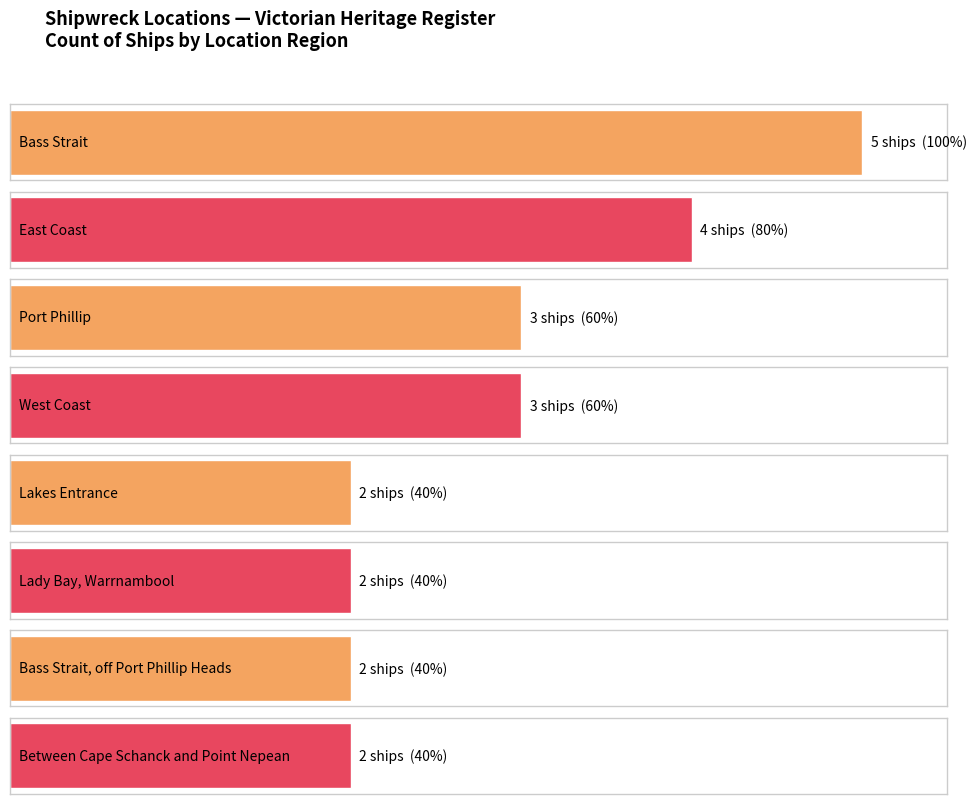

Reading left to right, extract all data points from this chart.

5	4	3	3	2	2	2	2